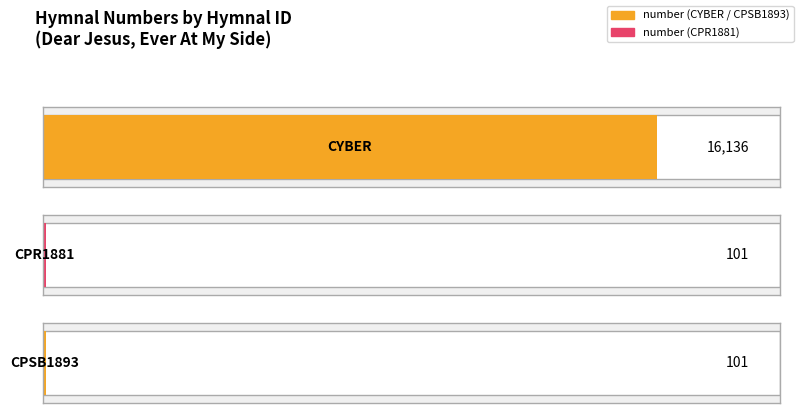

Which label corresponds to the largest value in the chart?

CYBER